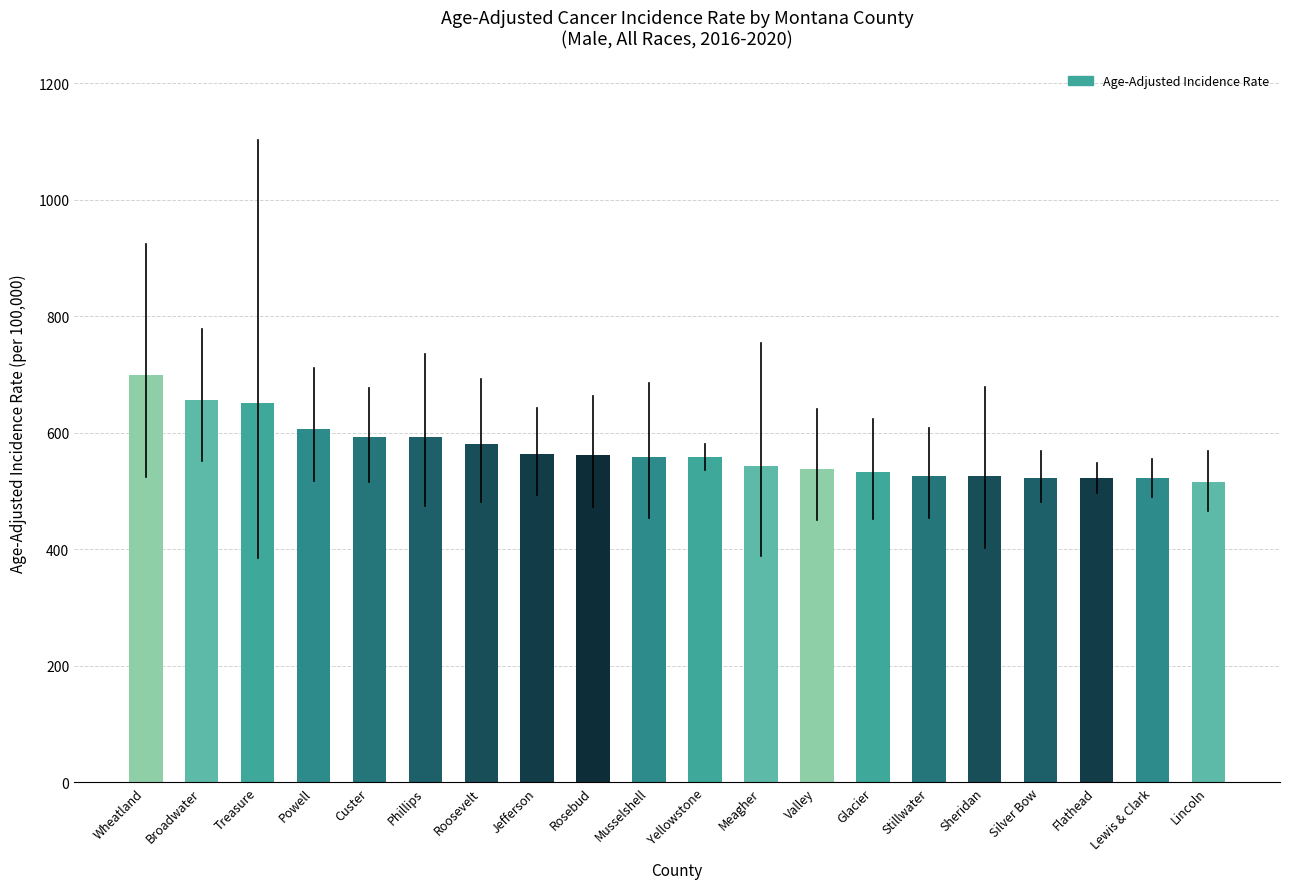

Which category has the highest value across all series?

Wheatland